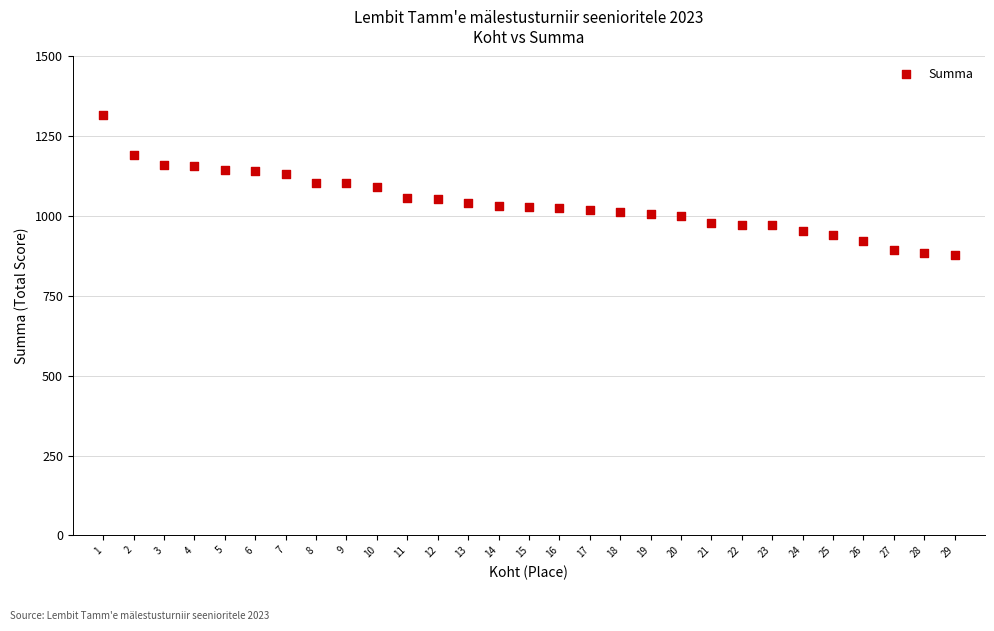

What is the range of Y values (max minus min)?

437